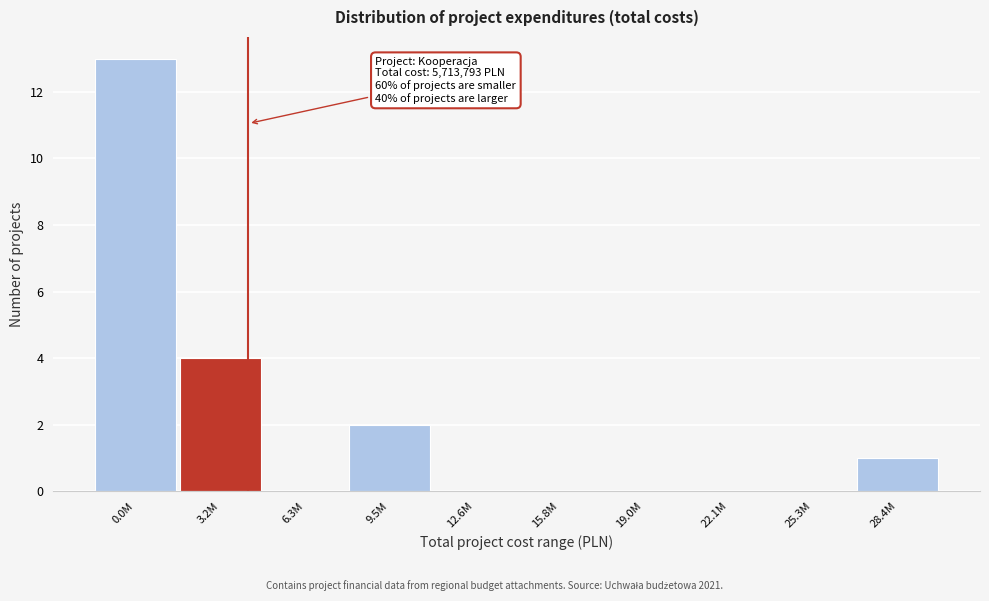

Reading right to left, transcribe all the data shown in this chart.

28.4M=1	25.3M=0	22.1M=0	19.0M=0	15.8M=0	12.6M=0	9.5M=2	6.3M=0	3.2M=4	0.0M=13